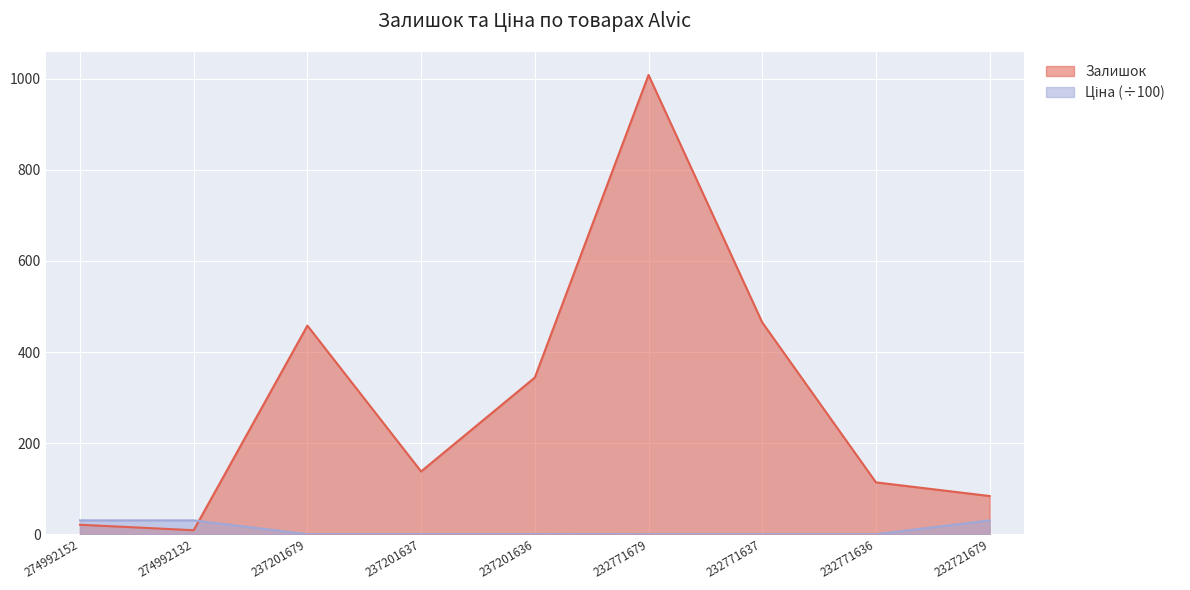

List the labels in order of Ціна value, smallest first.

232771679, 232771637, 232771636, 237201679, 237201637, 237201636, 274992152, 274992132, 232721679